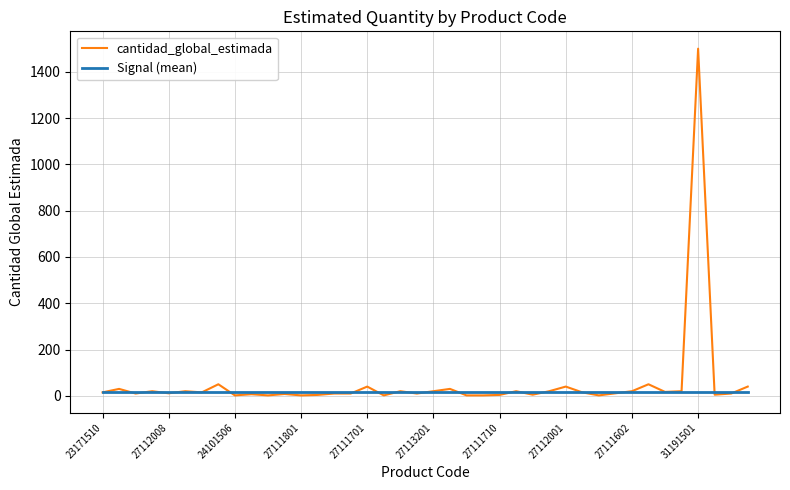

What is the maximum value shown in the chart?

1500.0